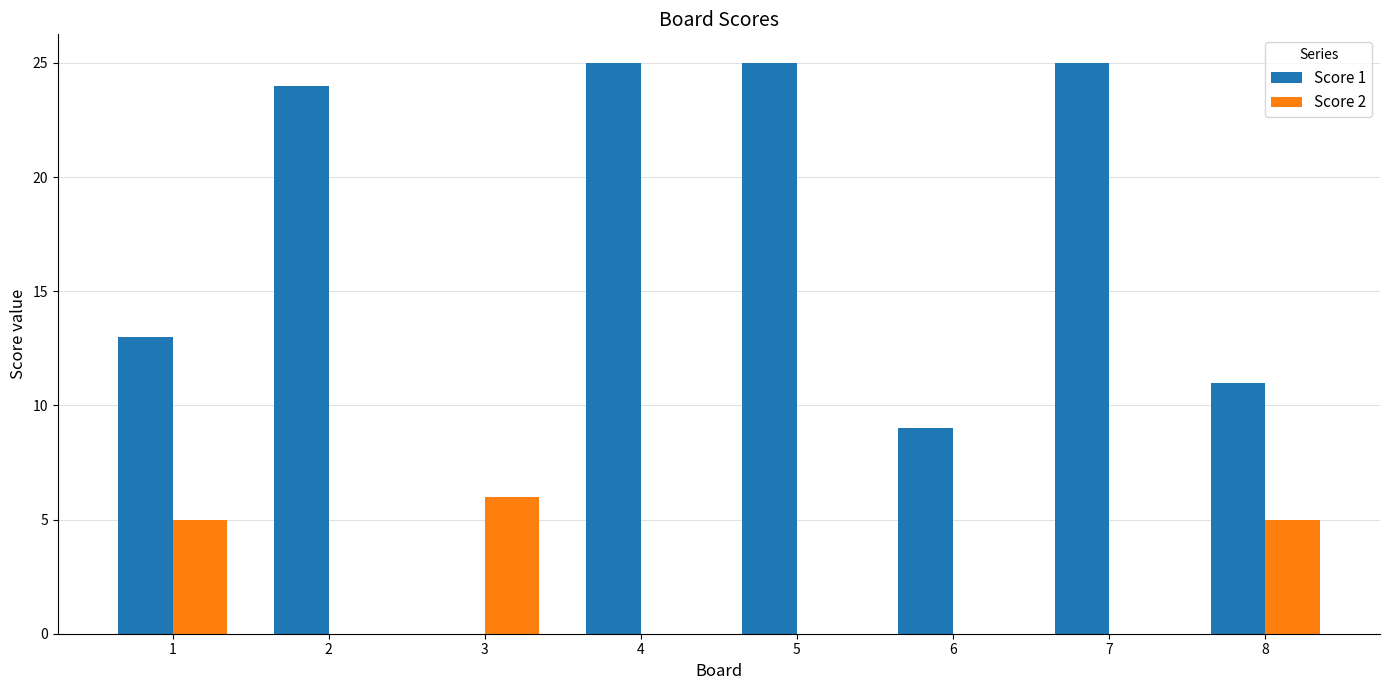

True or false: Score 2 has a value of 2 at 8.

False